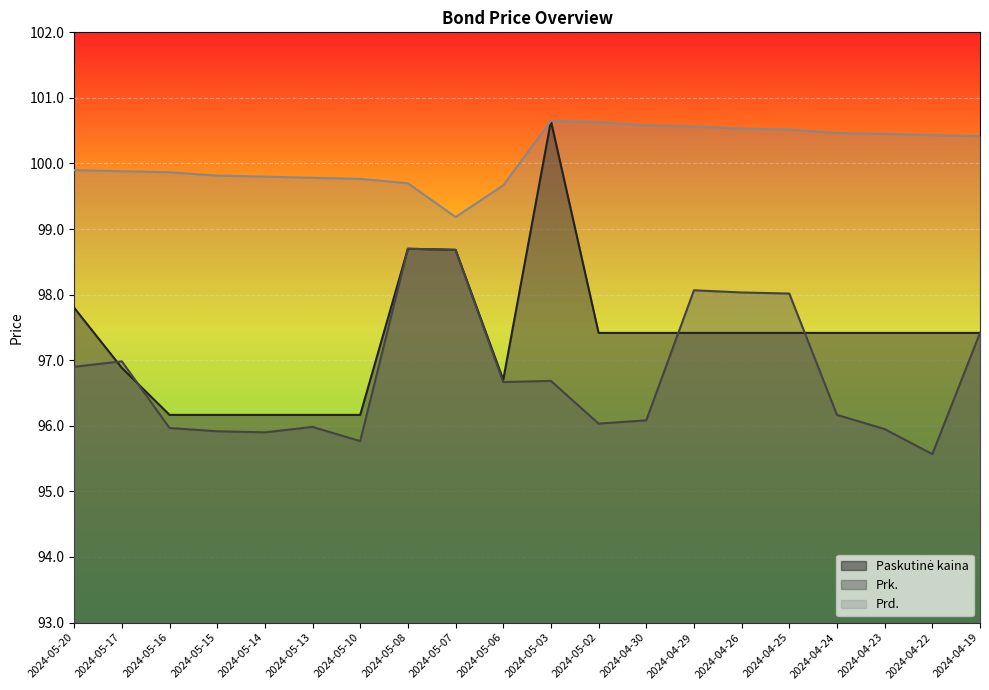

At how many categories does at least one series exceed 97?

20